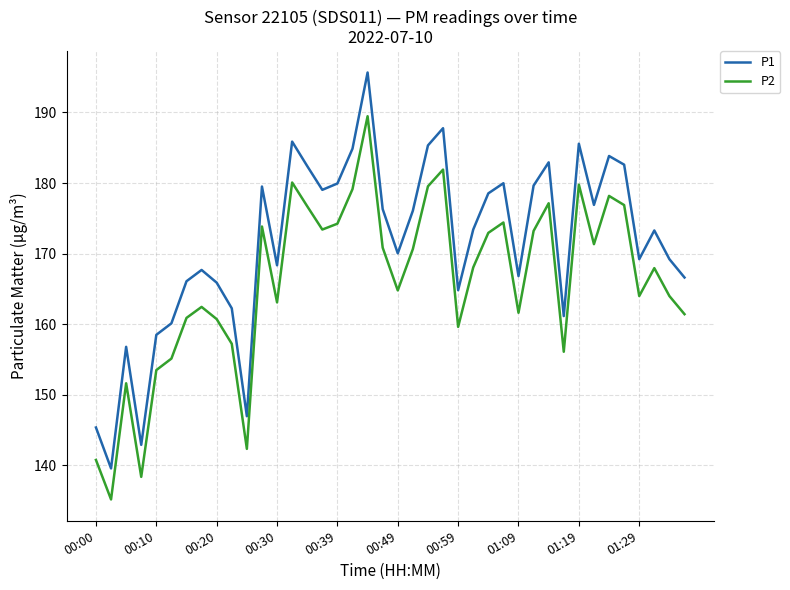

True or false: P2 and P1 intersect in this chart.

False